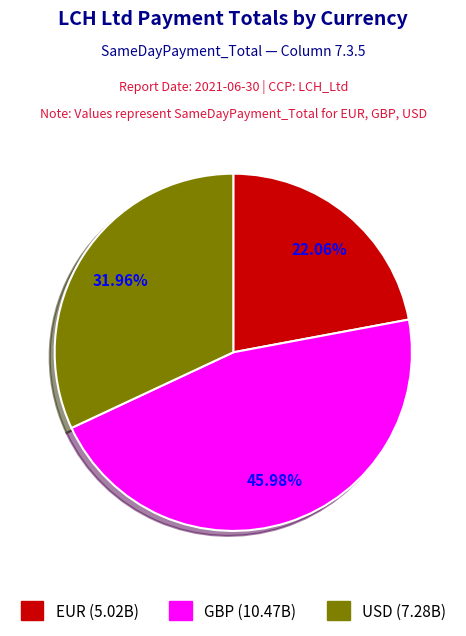

Do EUR and USD together represent more than half of the pie?

Yes